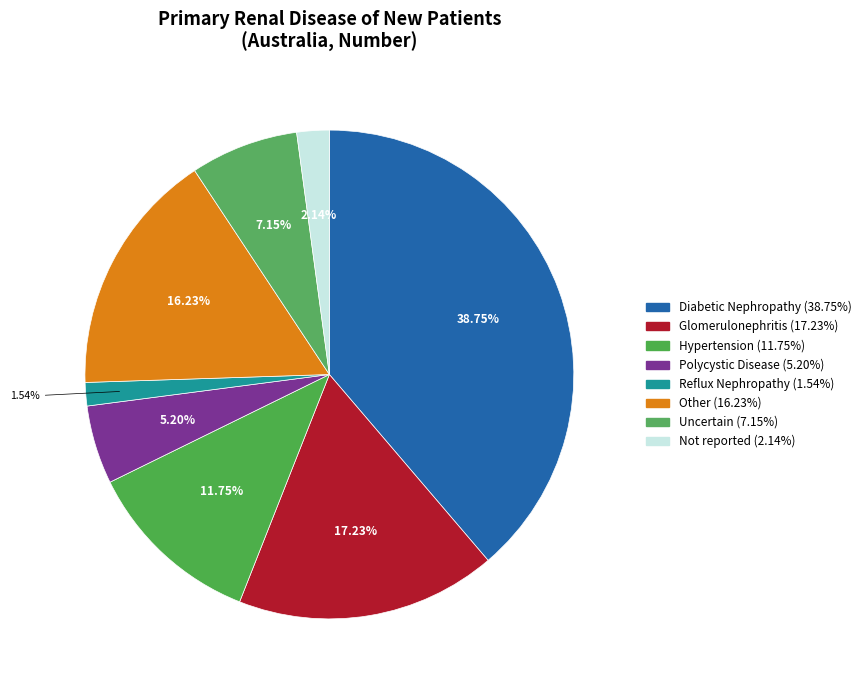

What percentage is the Not reported slice, to the nearest percent?

2%